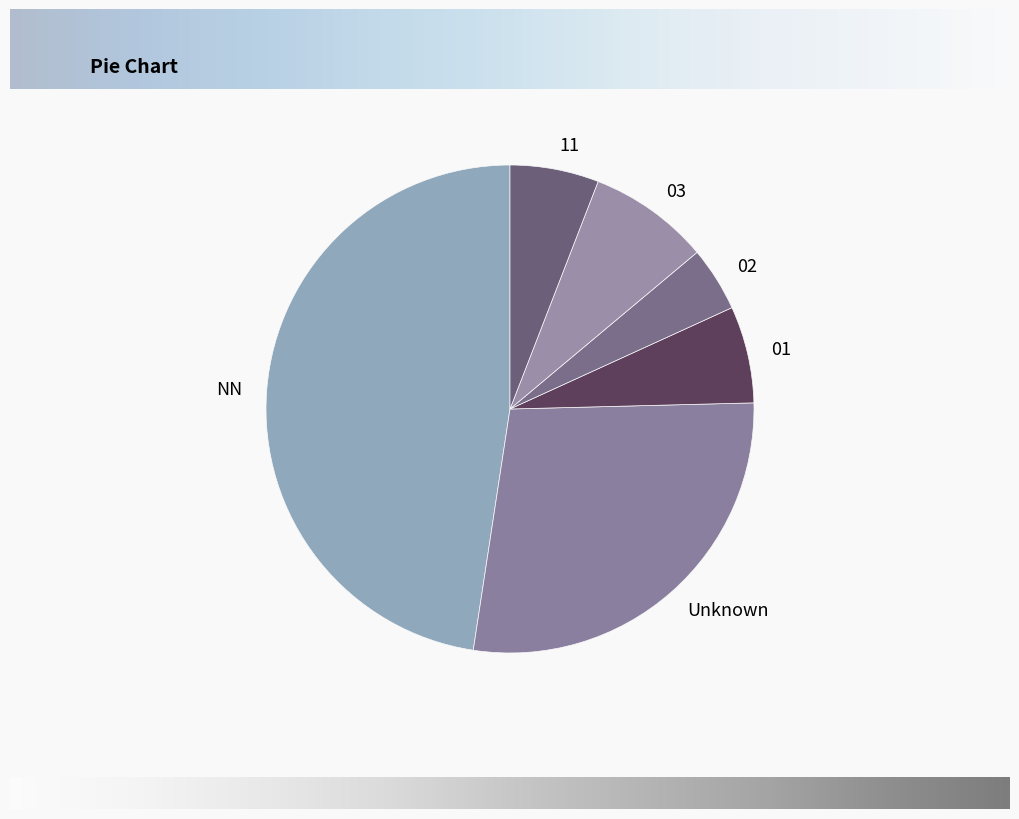

What is the ratio of the value at 02 to the value at 01?

0.7